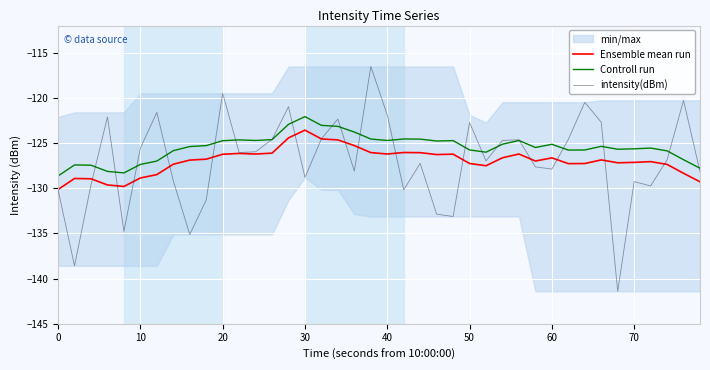

How many values in the Ensemble mean run series exceed -126?

5